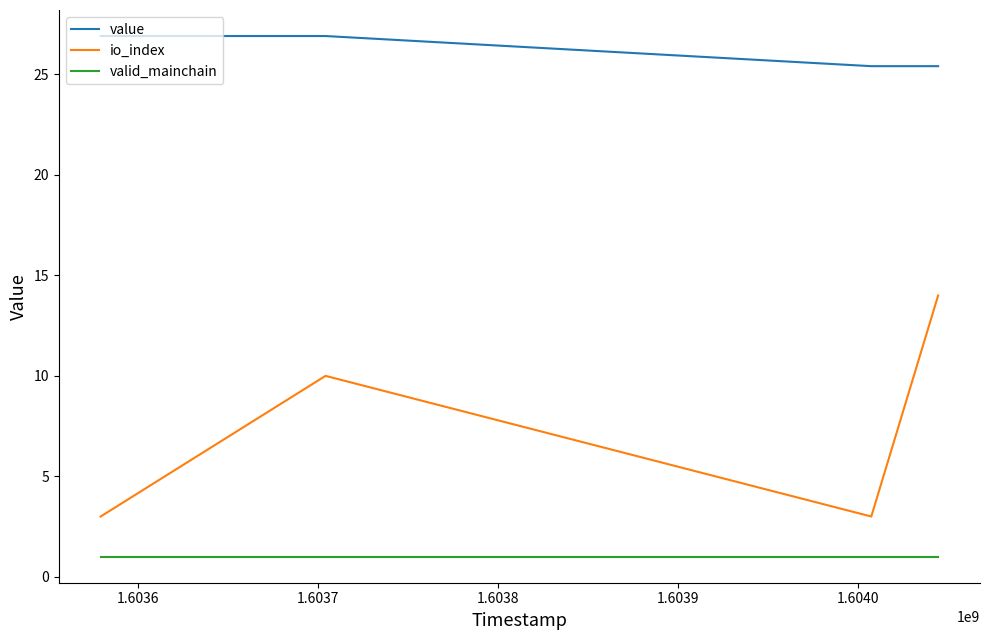

How many lines are shown in the chart?

3